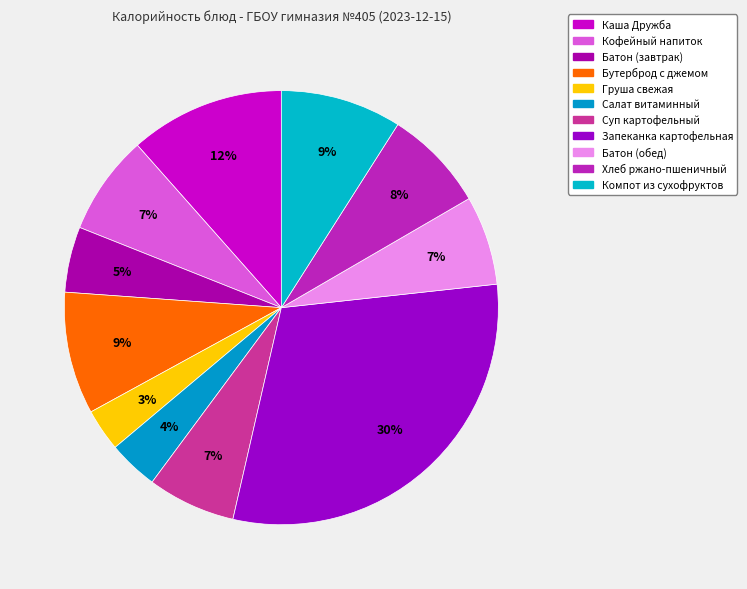

To the nearest percent, what is the combined percentage of Суп картофельный and Компот из сухофруктов?

16%